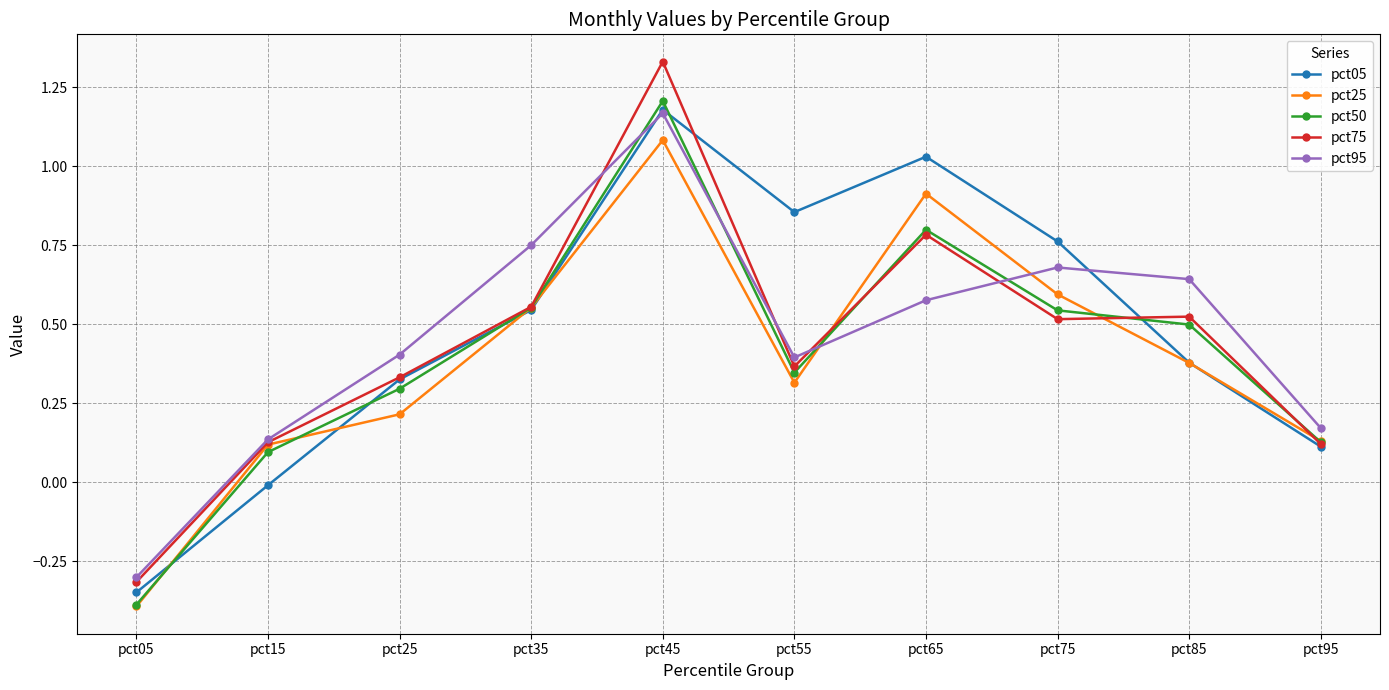

At which category is the sum across all series the highest?

pct45